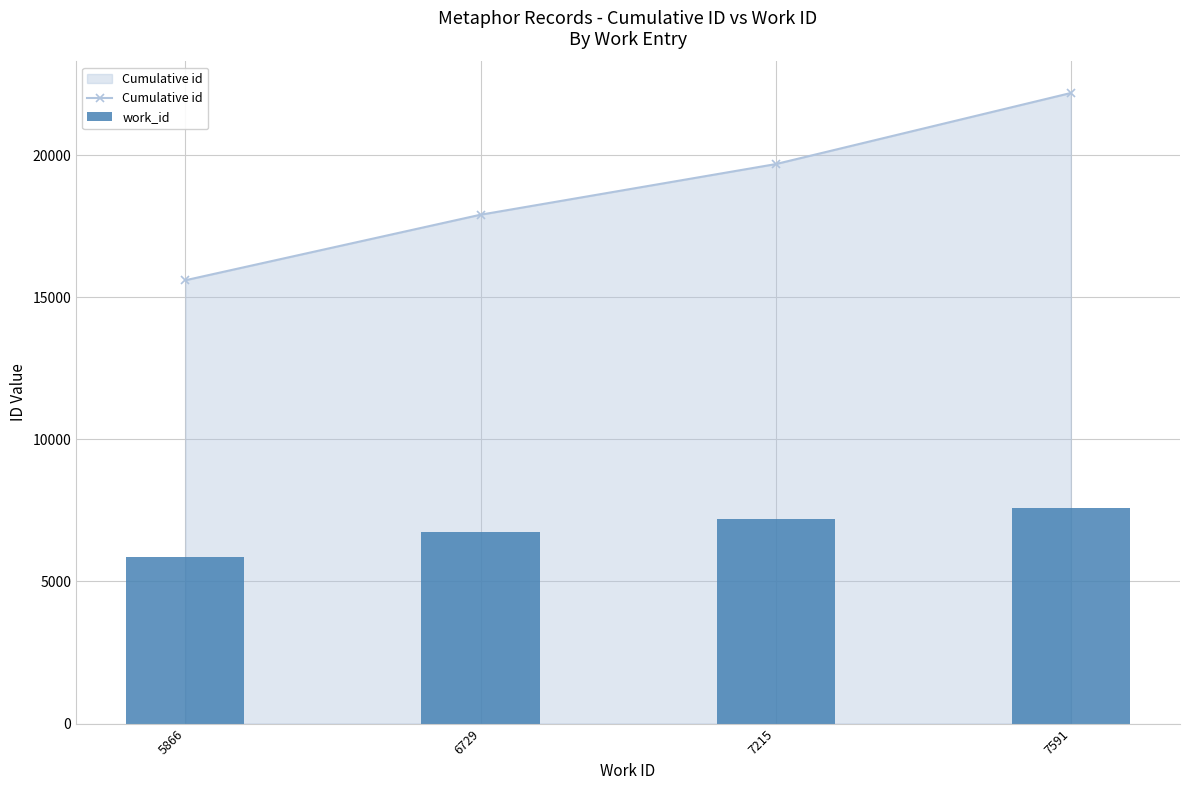

Reading right to left, list all the values displayed in this chart.

Cumulative id: 7591=22189	7215=19687	6729=17906	5866=15600
work_id: 7591=7591	7215=7215	6729=6729	5866=5866